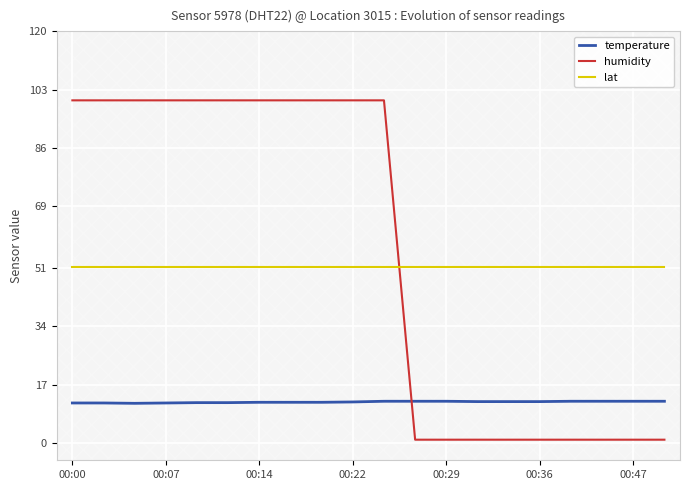

Rank the series by their maximum value, from lowest to highest.

temperature, lat, humidity